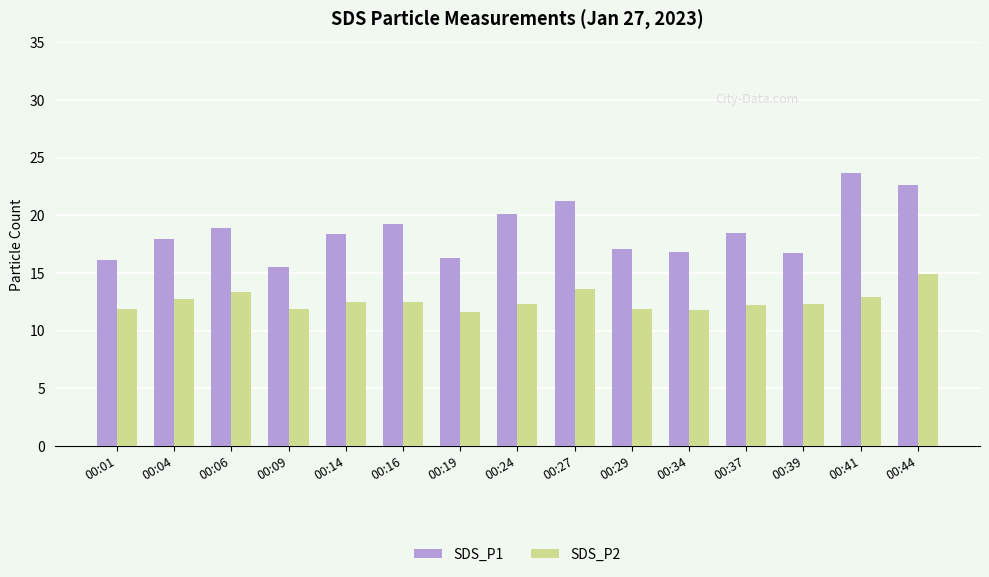

At 00:04, list the series in order from smallest to largest.

SDS_P2, SDS_P1